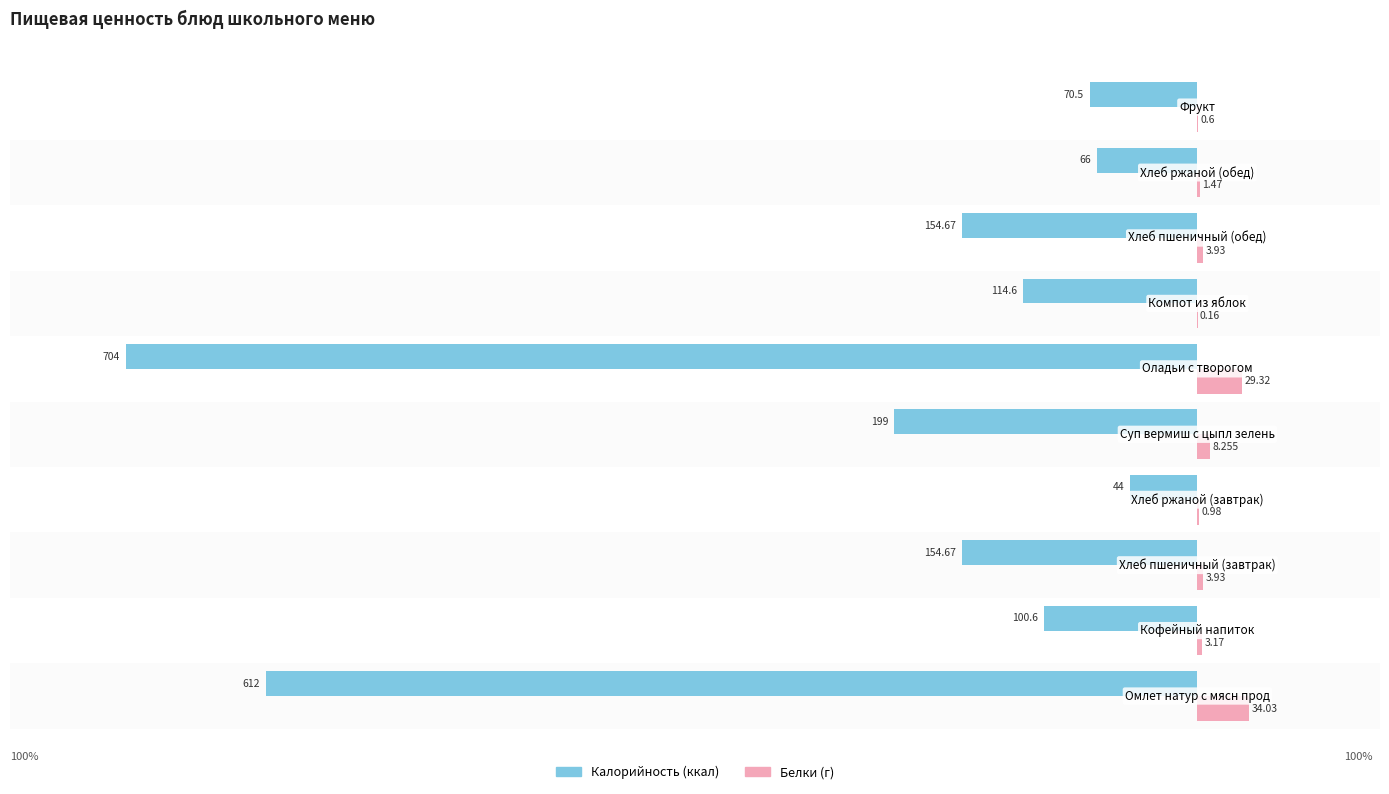

What is the smallest value displayed?

-704.0